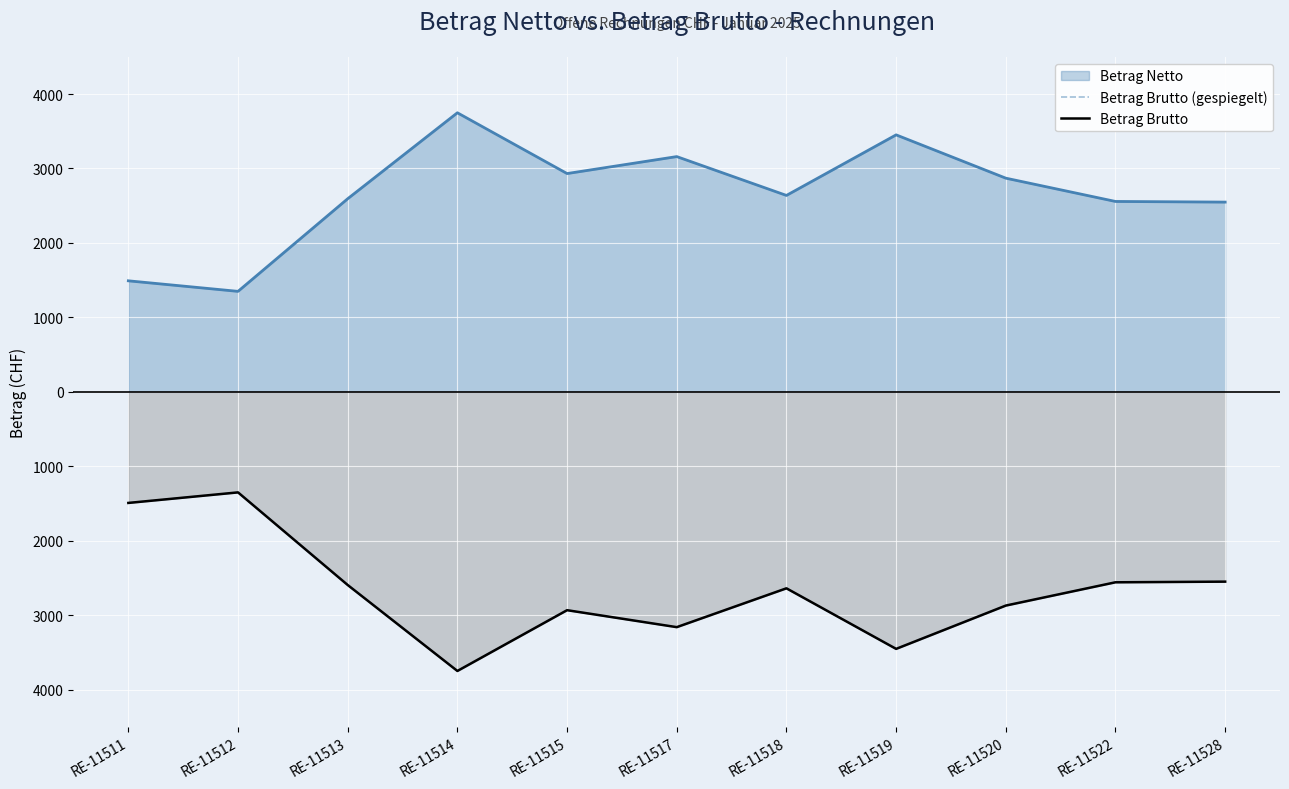

Which category has the lowest value across all series?

RE-11514